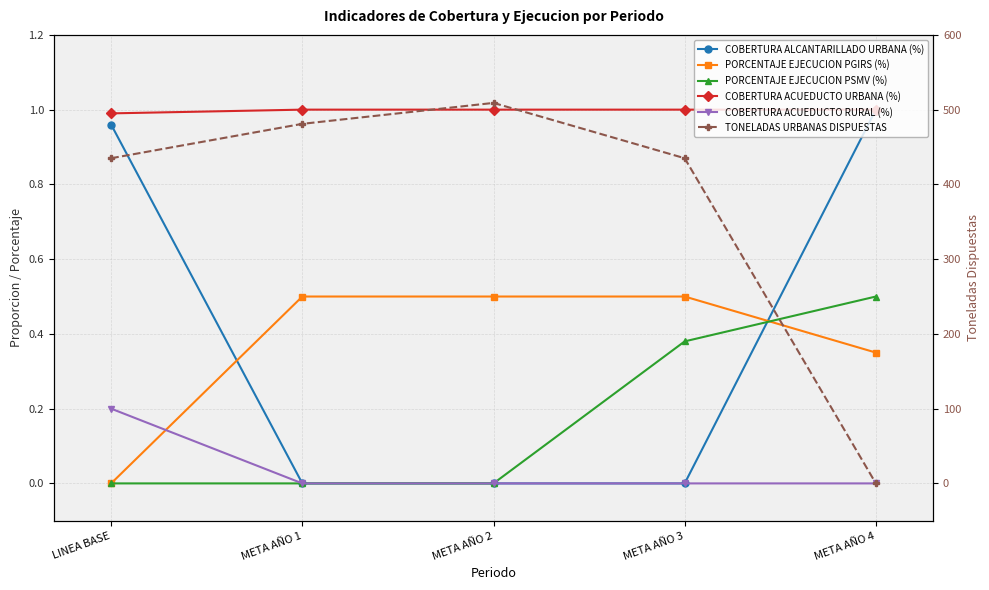

Rank the series at LINEA BASE from highest to lowest value.

TONELADAS URBANAS DISPUESTAS, COBERTURA ACUEDUCTO URBANA (%), COBERTURA ALCANTARILLADO URBANA (%), COBERTURA ACUEDUCTO RURAL (%), PORCENTAJE EJECUCION PGIRS (%), PORCENTAJE EJECUCION PSMV (%)